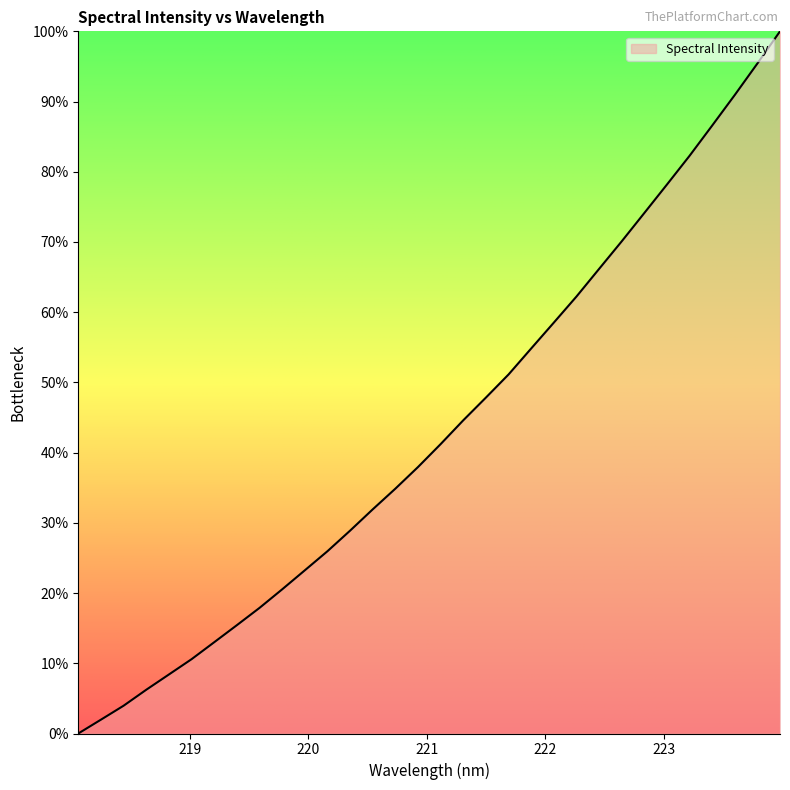

What is the difference between the maximum and minimum values?

100.0